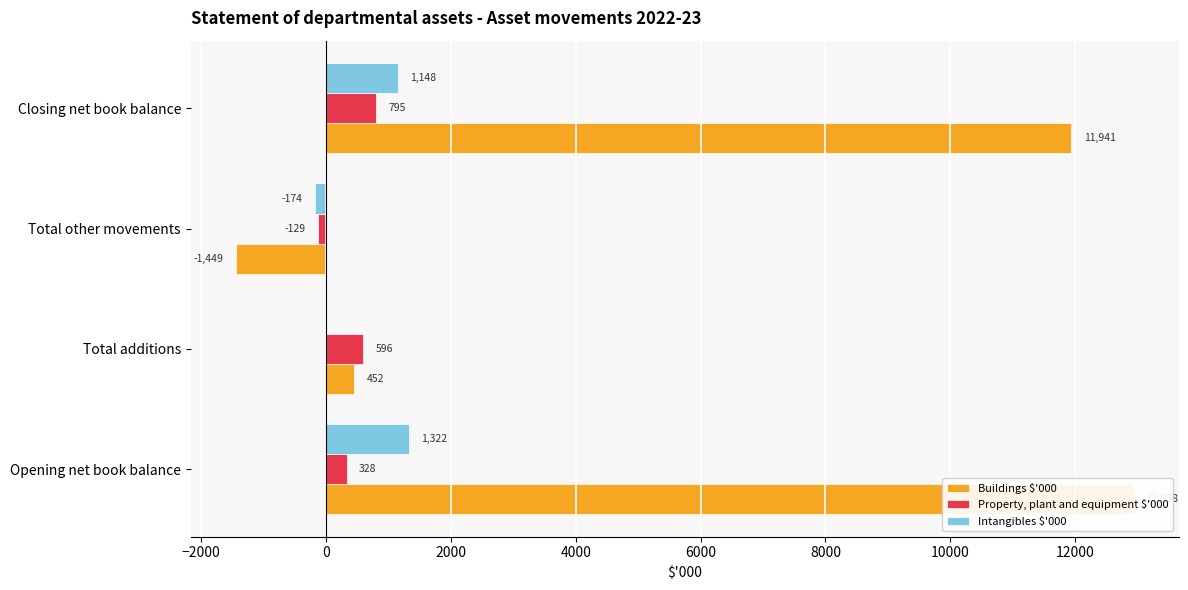

What is the minimum value for Property, plant and equipment $'000?

-129